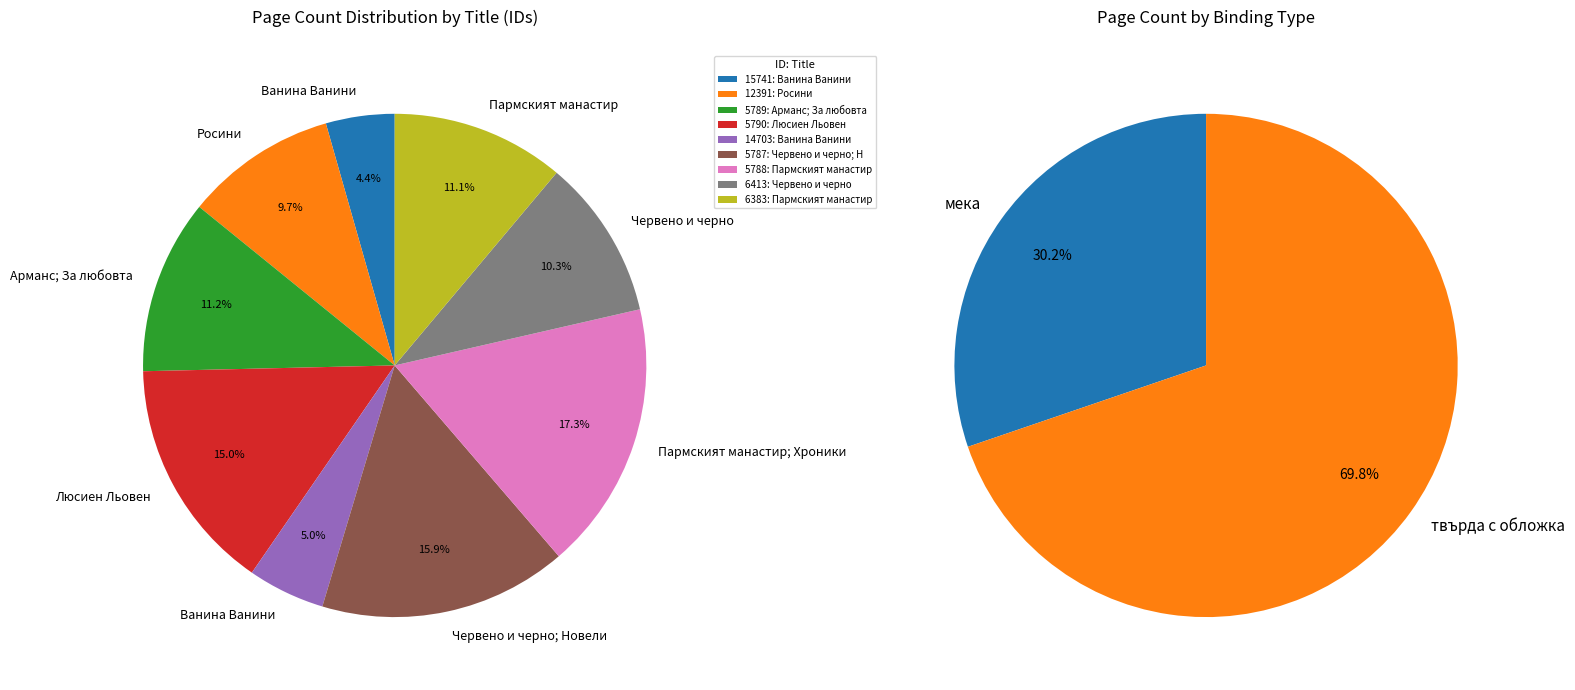

How many segments does this pie chart have?

9